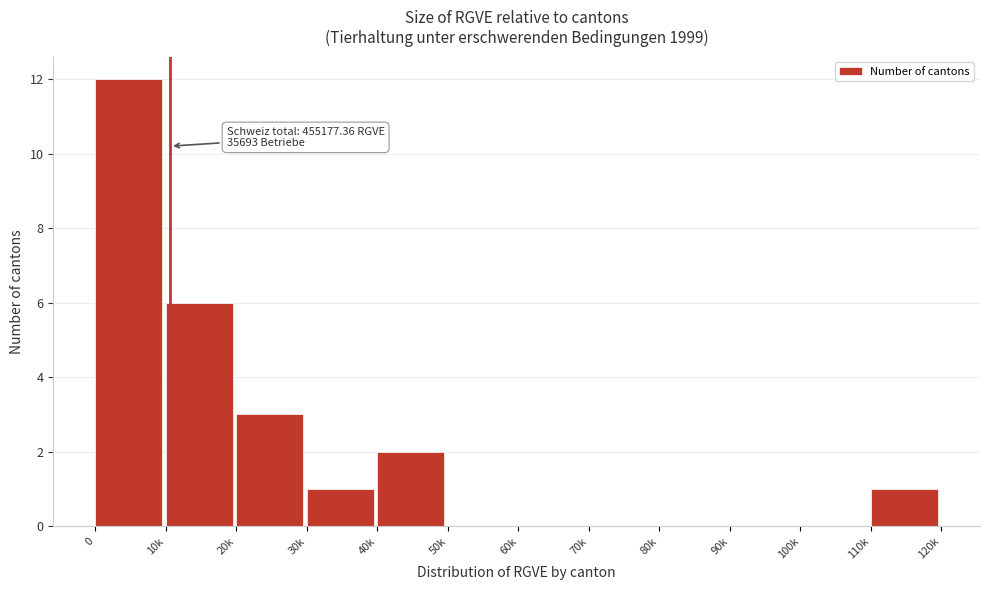

Reading right to left, what are all the values shown in this chart?

110k=1	100k=0	90k=0	80k=0	70k=0	60k=0	50k=0	40k=2	30k=1	20k=3	10k=6	0=12